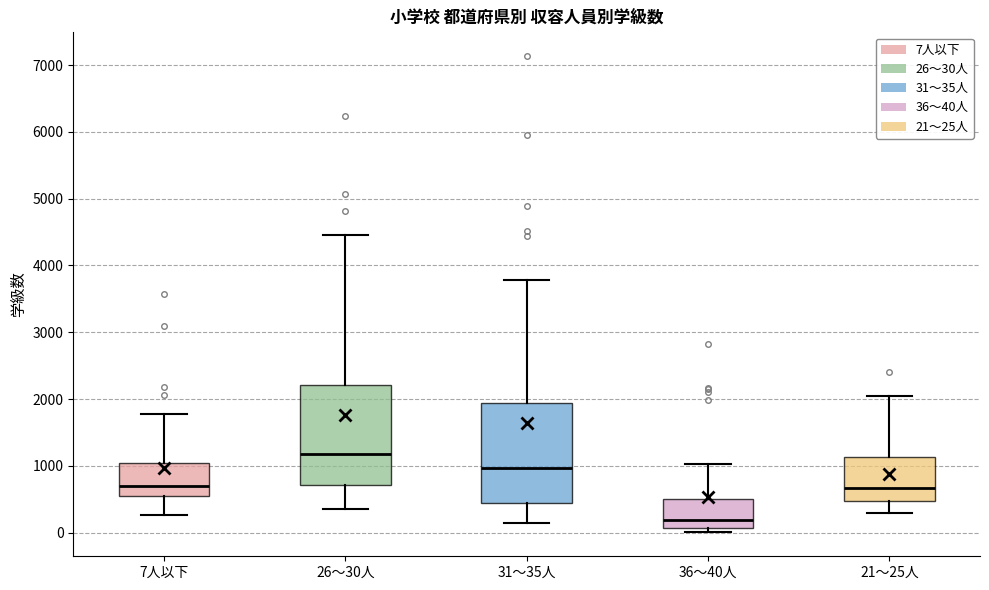

Reading left to right, transcribe this box plot: for each box, give where its median line is, the range the box spans, and where its two whiskers end, as read against the y-axis. The values are not printed on the chart, so give them approximately, as read against the axis.

7人以下: median 700, box 500 to 1000, whiskers 300 to 1800
26～30人: median 1200, box 700 to 2200, whiskers 400 to 4500
31～35人: median 1000, box 400 to 1900, whiskers 100 to 3800
36～40人: median 200, box 100 to 500, whiskers 0 to 1000
21～25人: median 700, box 500 to 1100, whiskers 300 to 2000